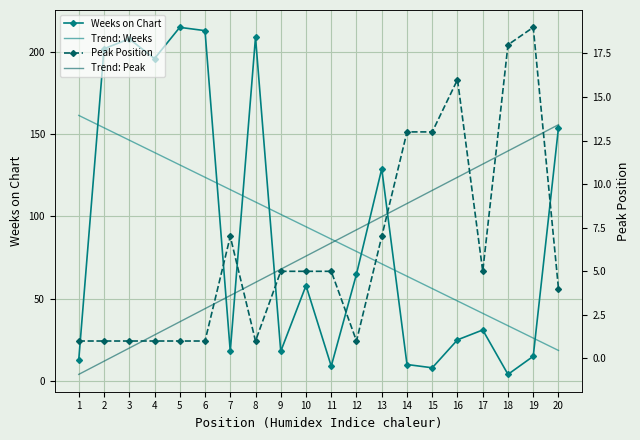

Where does the Peak Position series first go above 5?

7